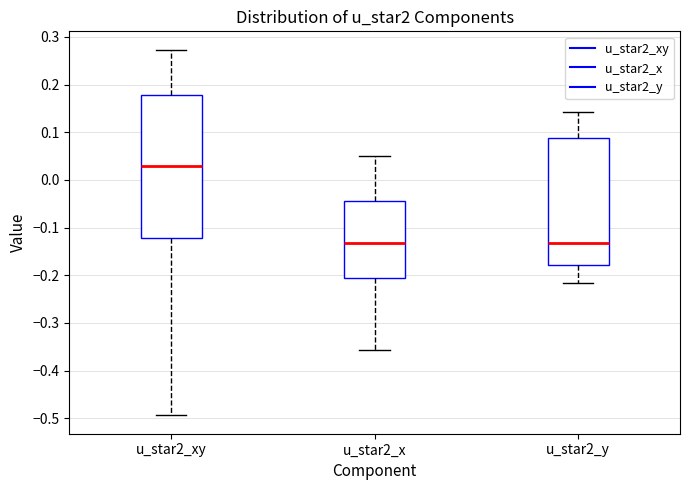

Where is the upper edge of the box for u_star2_xy on the y-axis? The values are not printed on the chart, so give them approximately, as read against the axis.

0.18